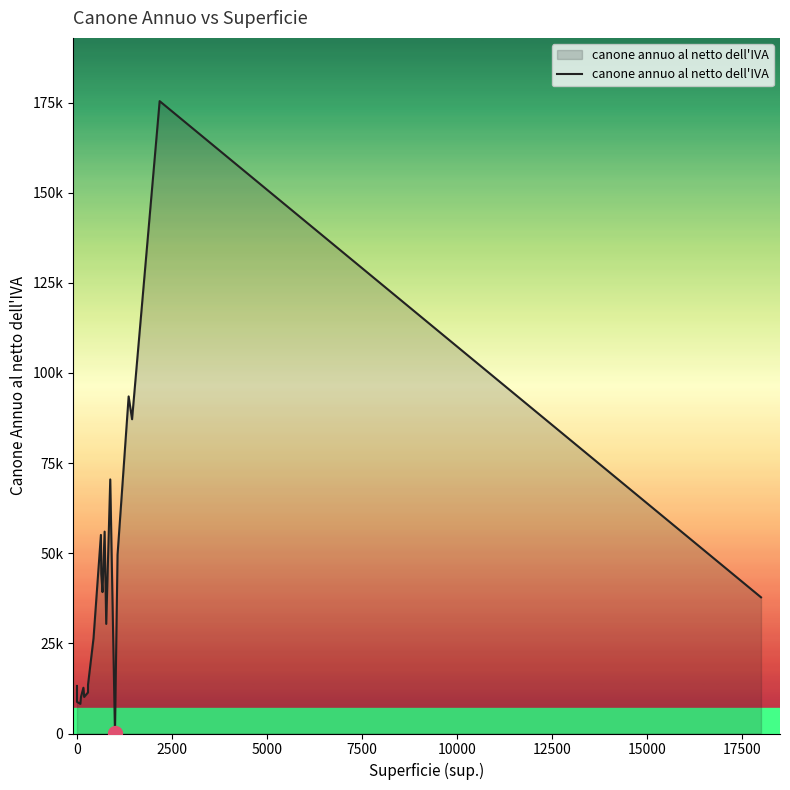

How many lines are shown in the chart?

1